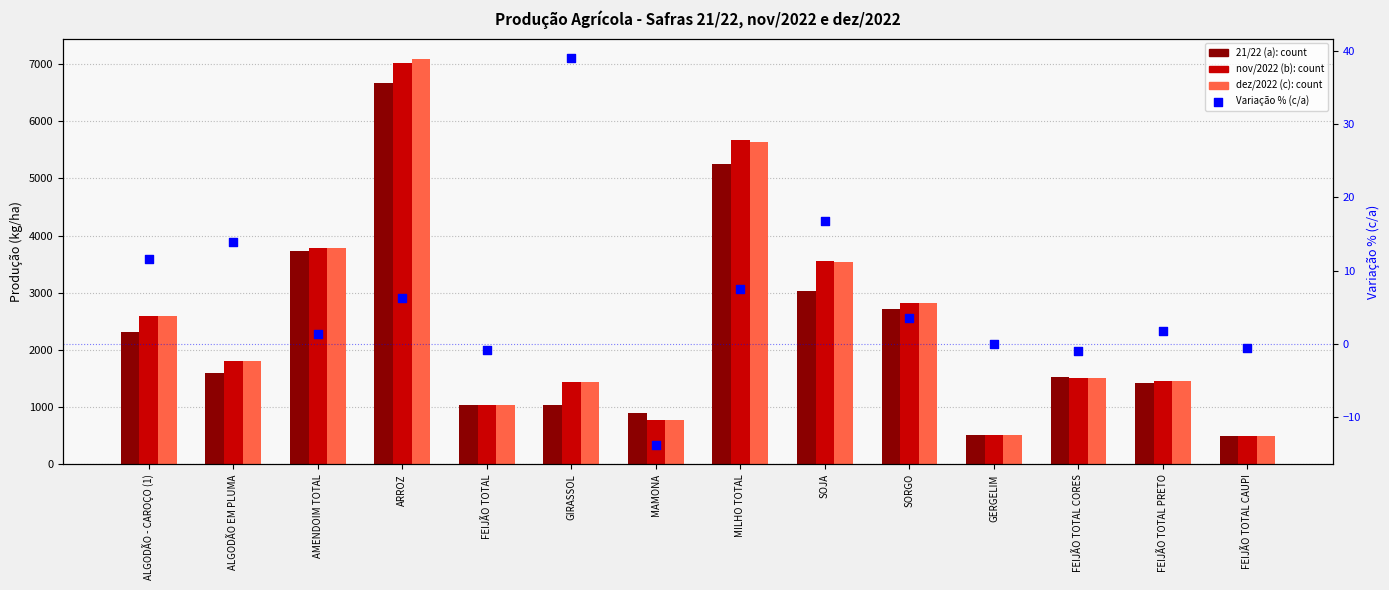

Which series has the largest total across all categories?

dez/2022 (c)